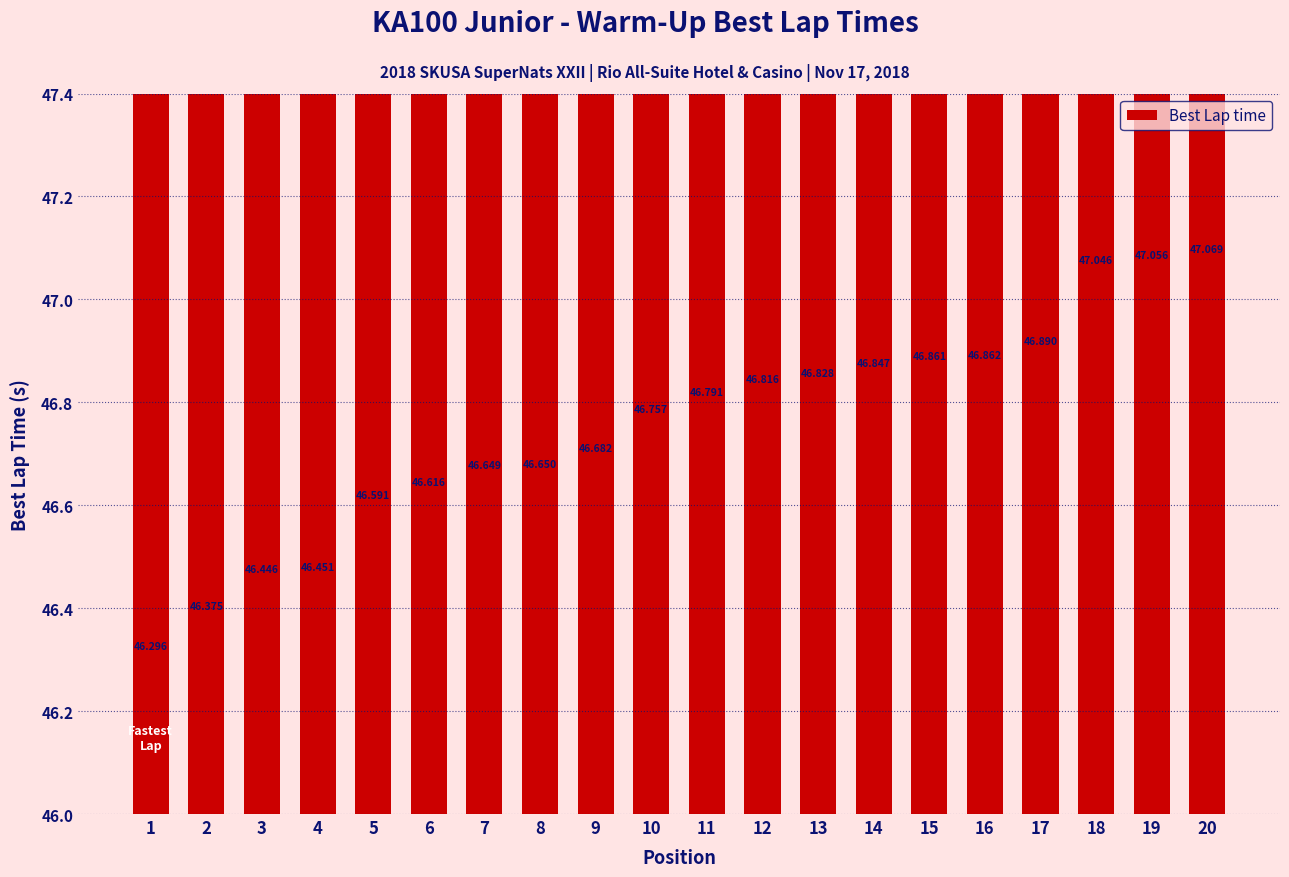

Is it true that the value at 4 is 46.5?

True